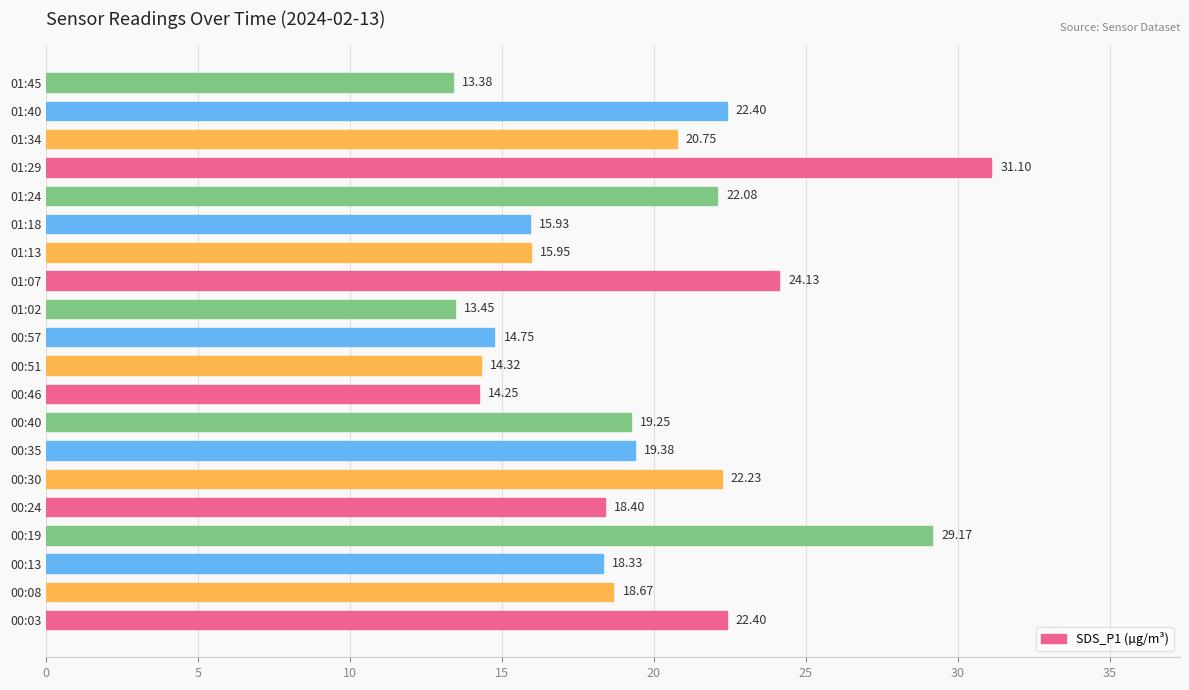

What is the difference between the second highest and minimum values?

15.8